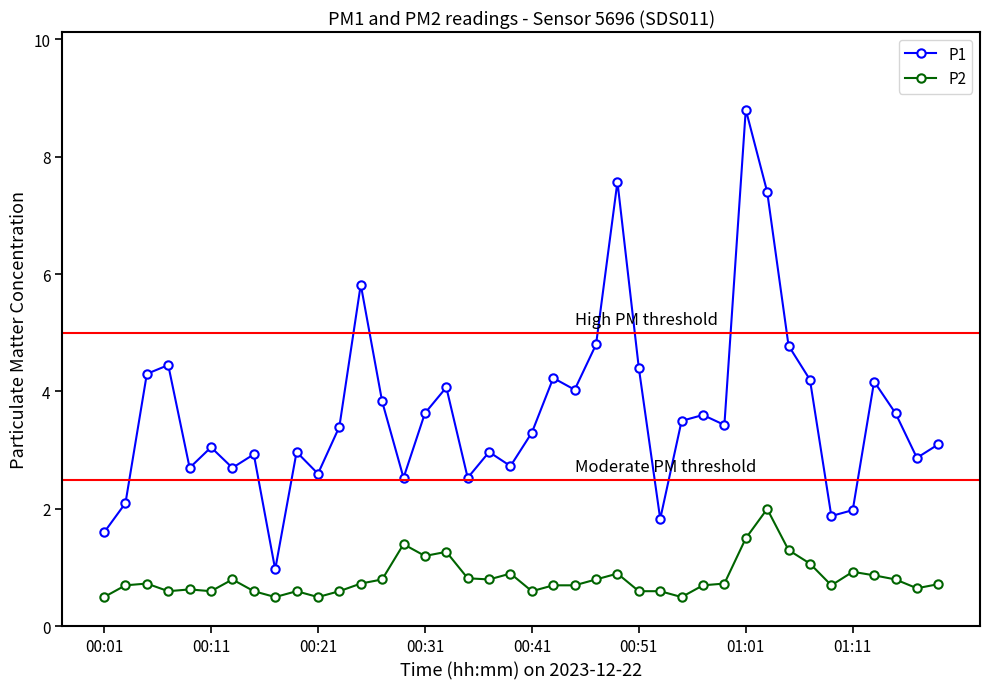

Rank the series by their maximum value, from lowest to highest.

P2, P1